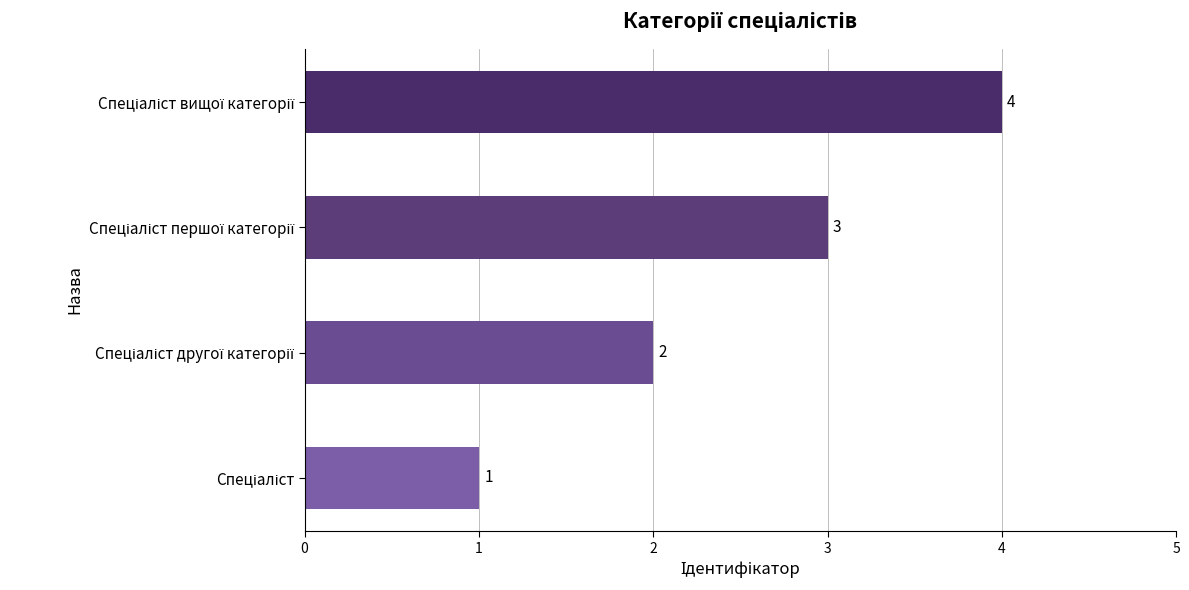

What is the difference between the maximum and minimum values?

3